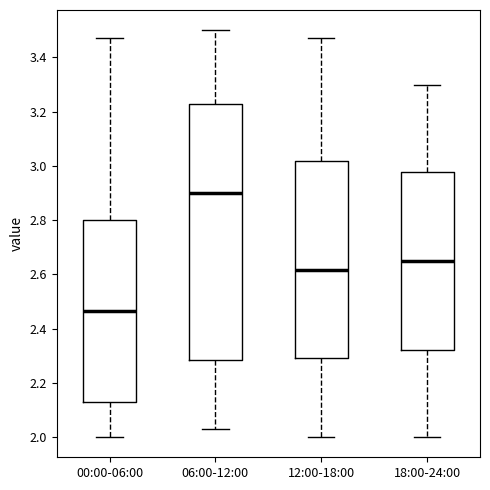

Which box's median line is the lowest?

00:00-06:00